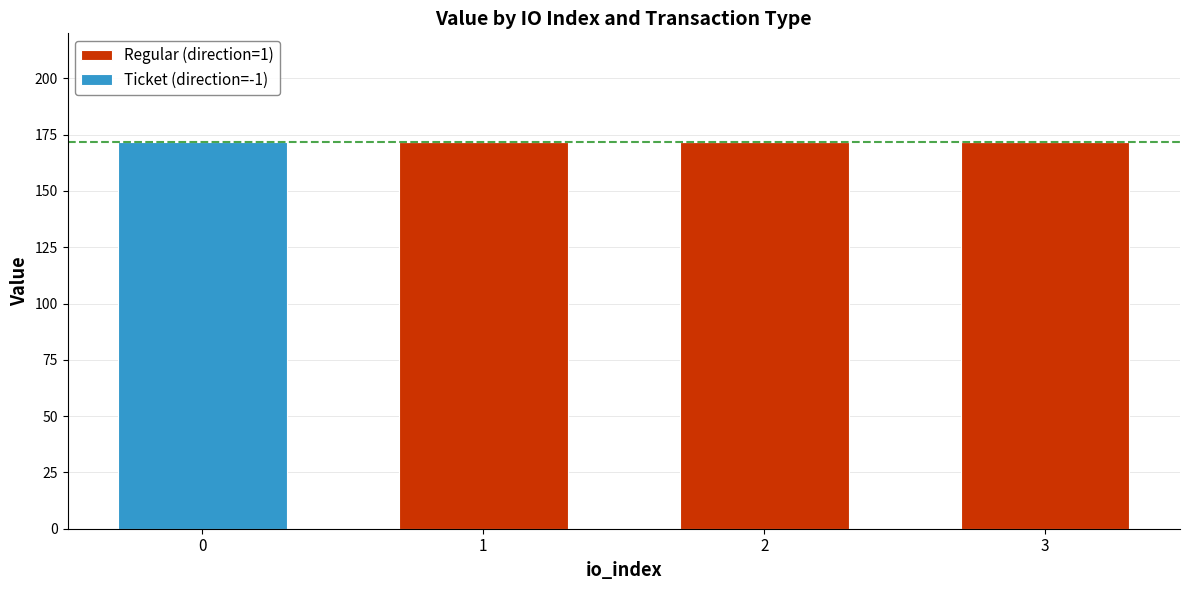

What is the total value across all series at 3?

171.9